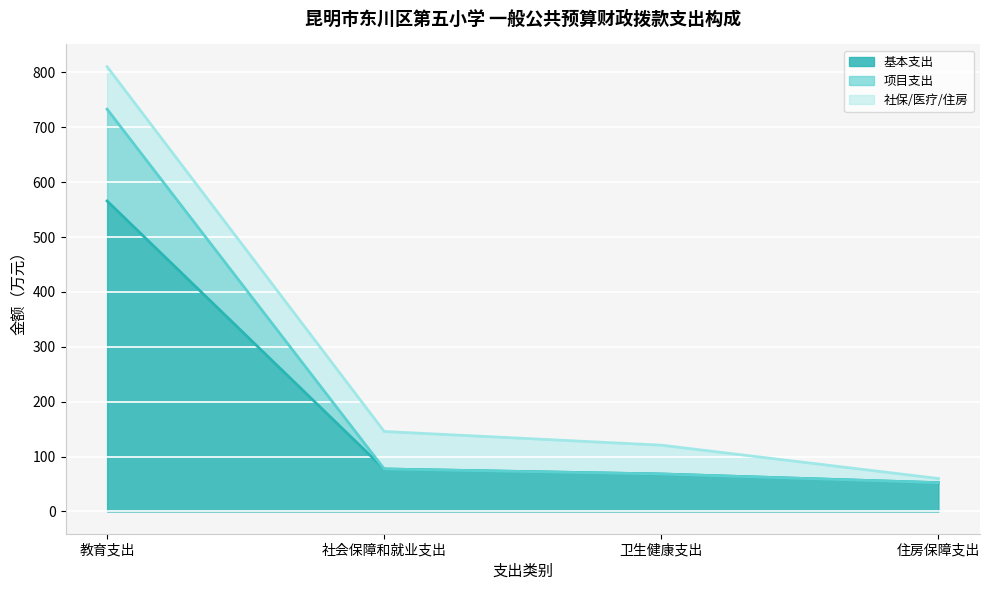

True or false: 项目支出 has more than 1 interior local peaks.

False